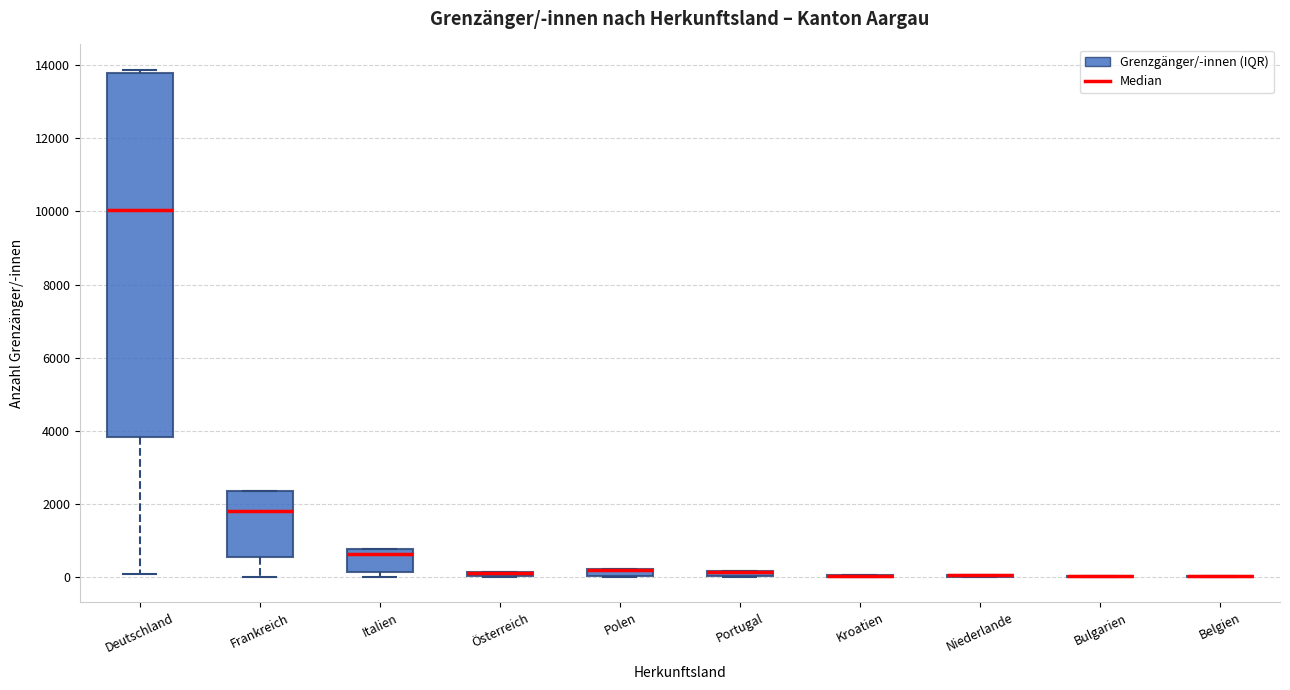

Which box is the tallest, from its lower edge to its upper edge?

Deutschland